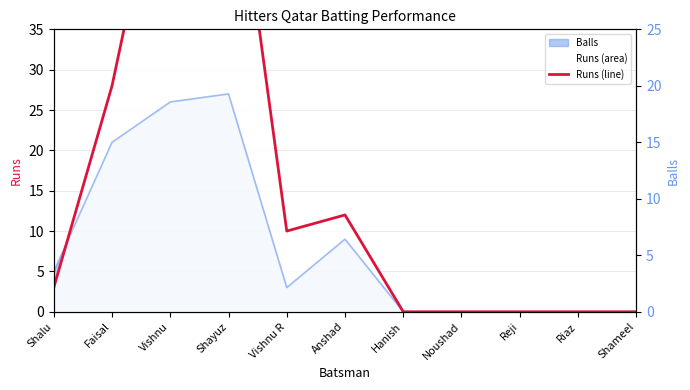

Reading left to right, extract all data points from this chart.

Shalu=3	Faisal=28	Vishnu=62	Shayuz=63	Vishnu R=10	Anshad=12	Hanish=0	Noushad=0	Reji=0	Riaz=0	Shameel=0